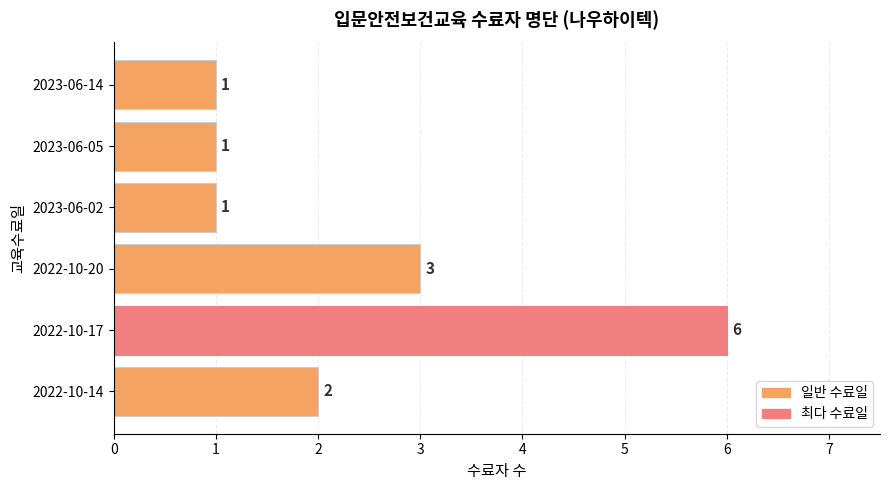

The value at 2022-10-14 is 2. True or false?

True